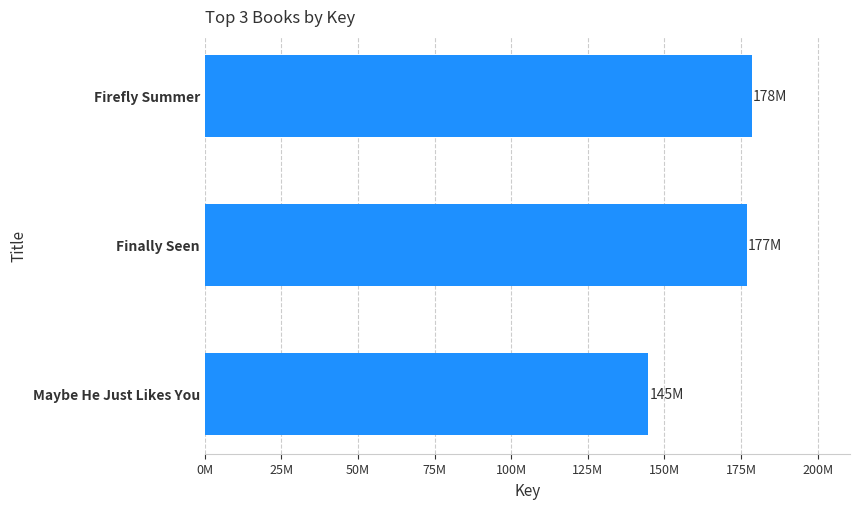

Are the bars horizontal?

Yes